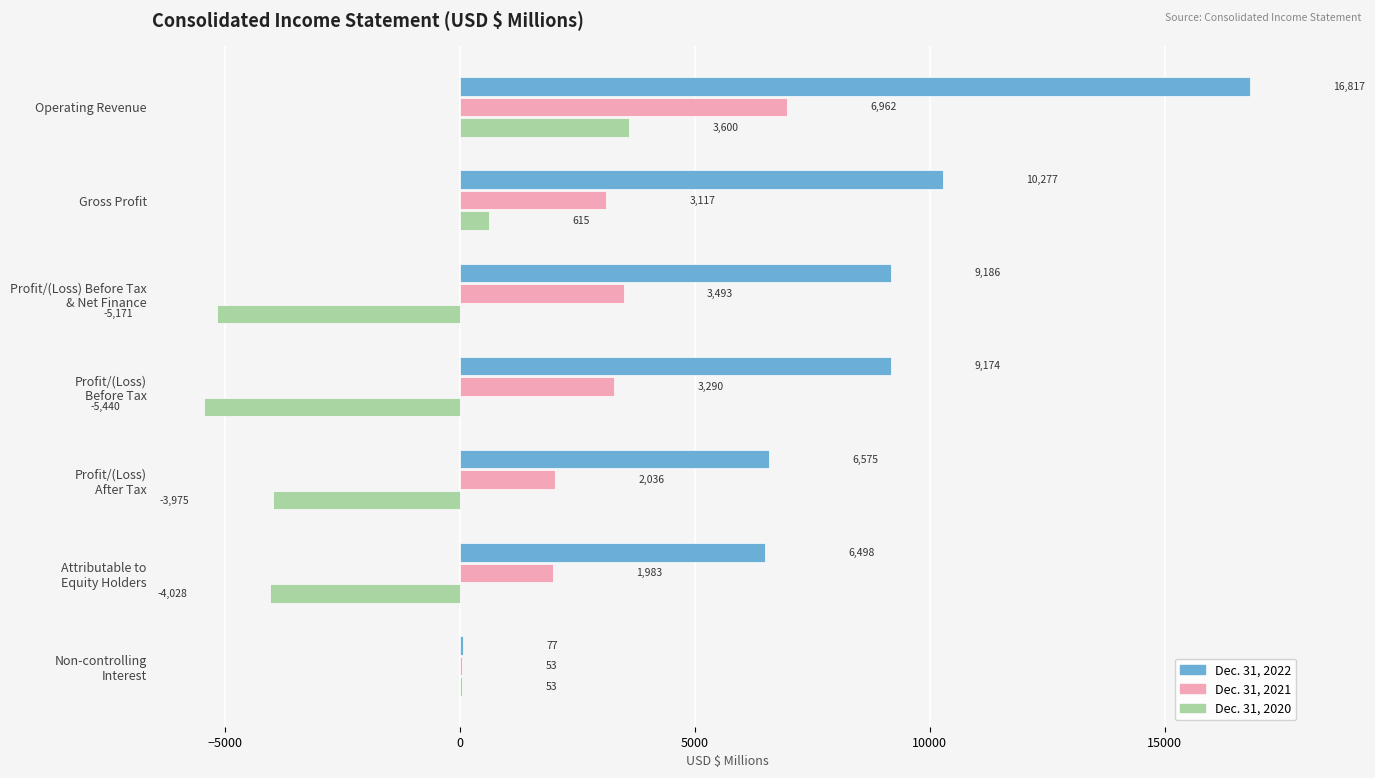

Which series has the largest total across all categories?

Dec. 31, 2022